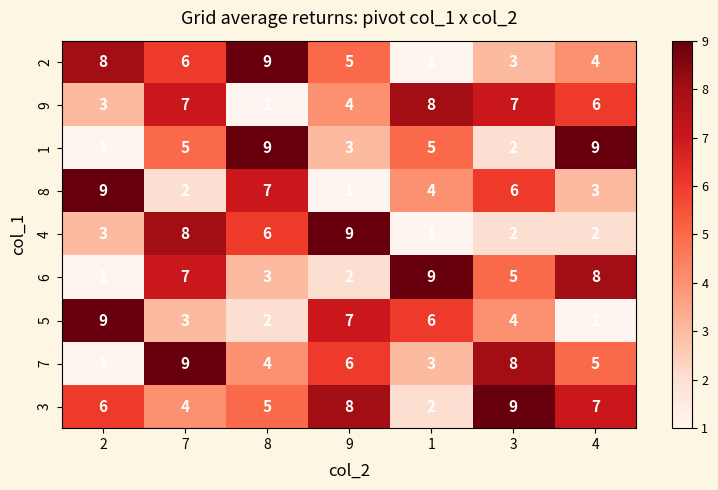

Which series has the largest total across all categories?

3